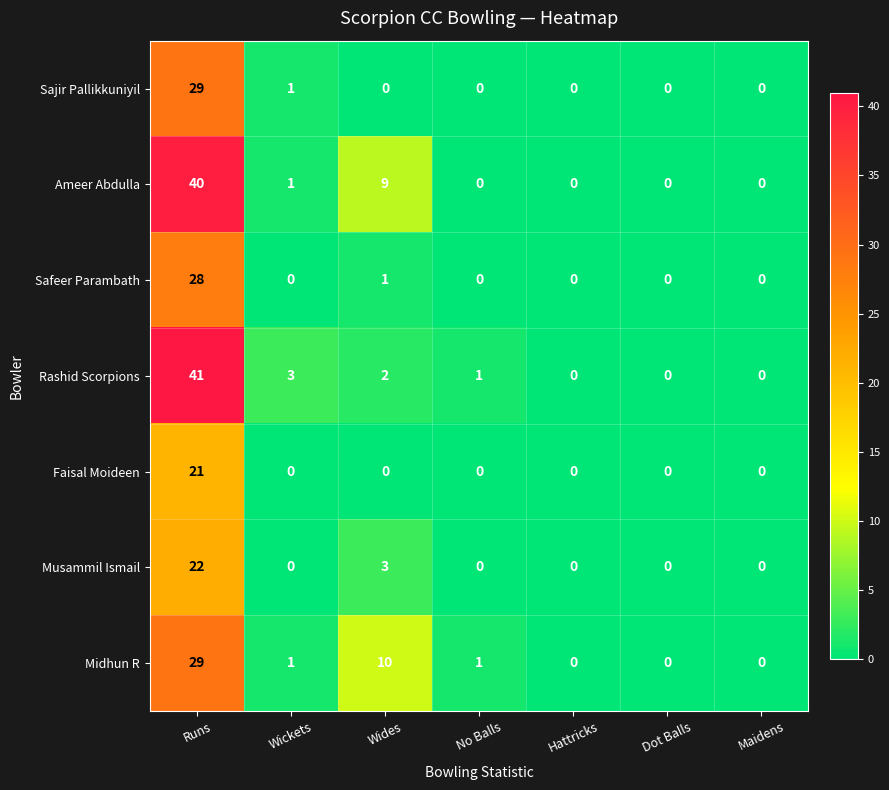

Where is Sajir Pallikkuniyil nearest to the value 14?

Wickets